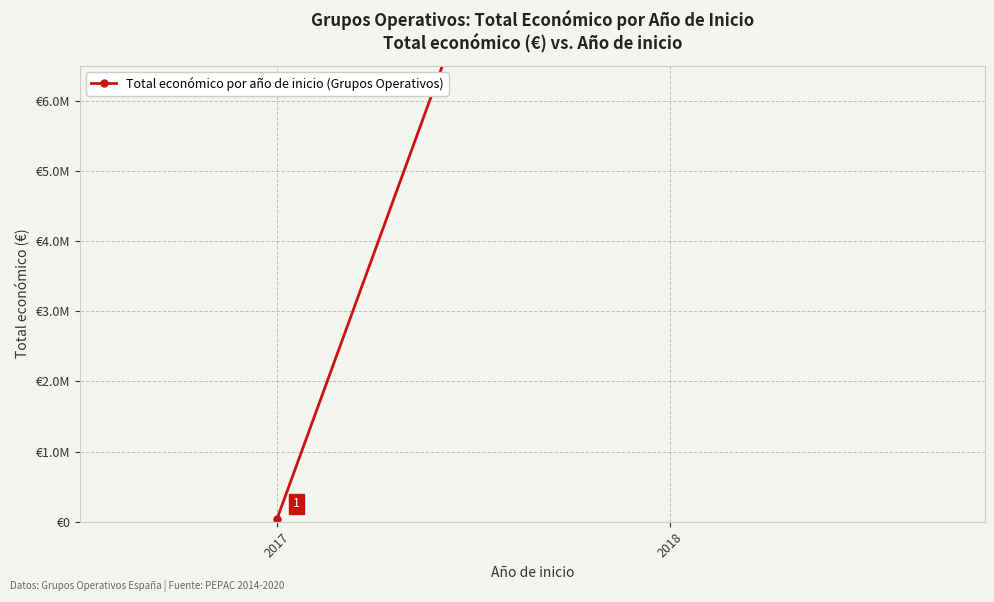

Rank the categories by value from highest to lowest.

2018, 2017